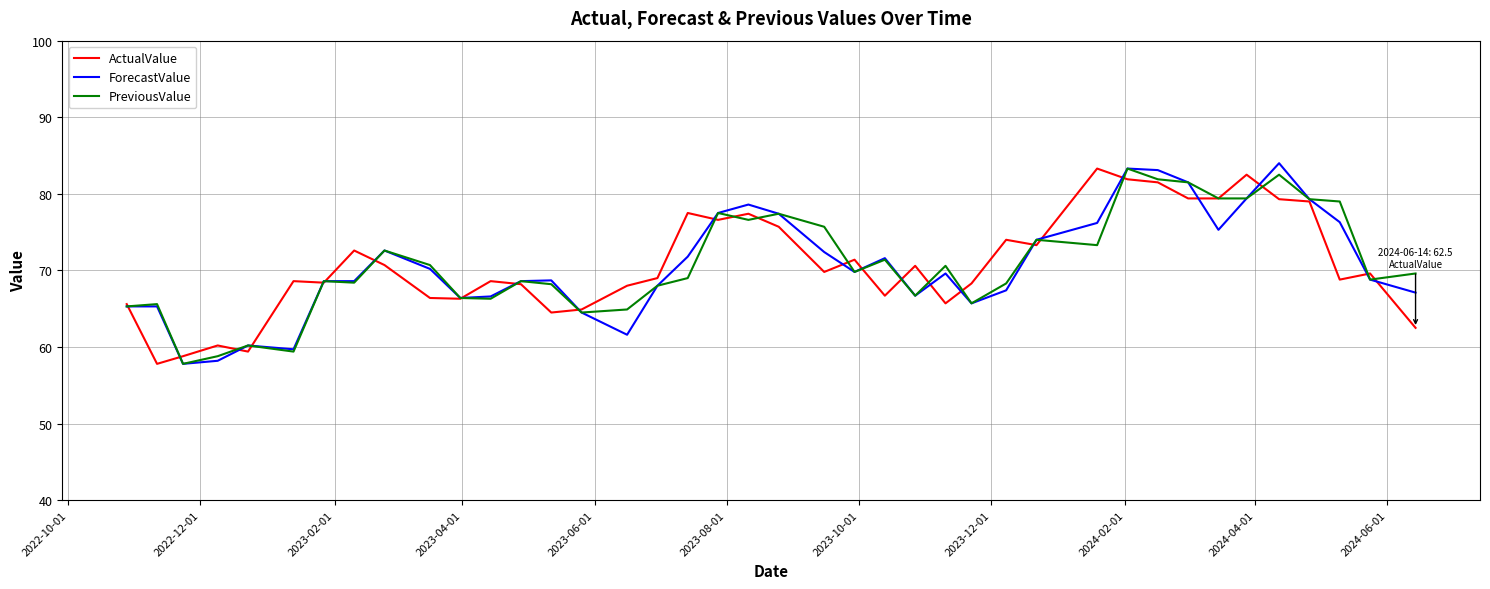

What is the highest value of the PreviousValue series?

83.3